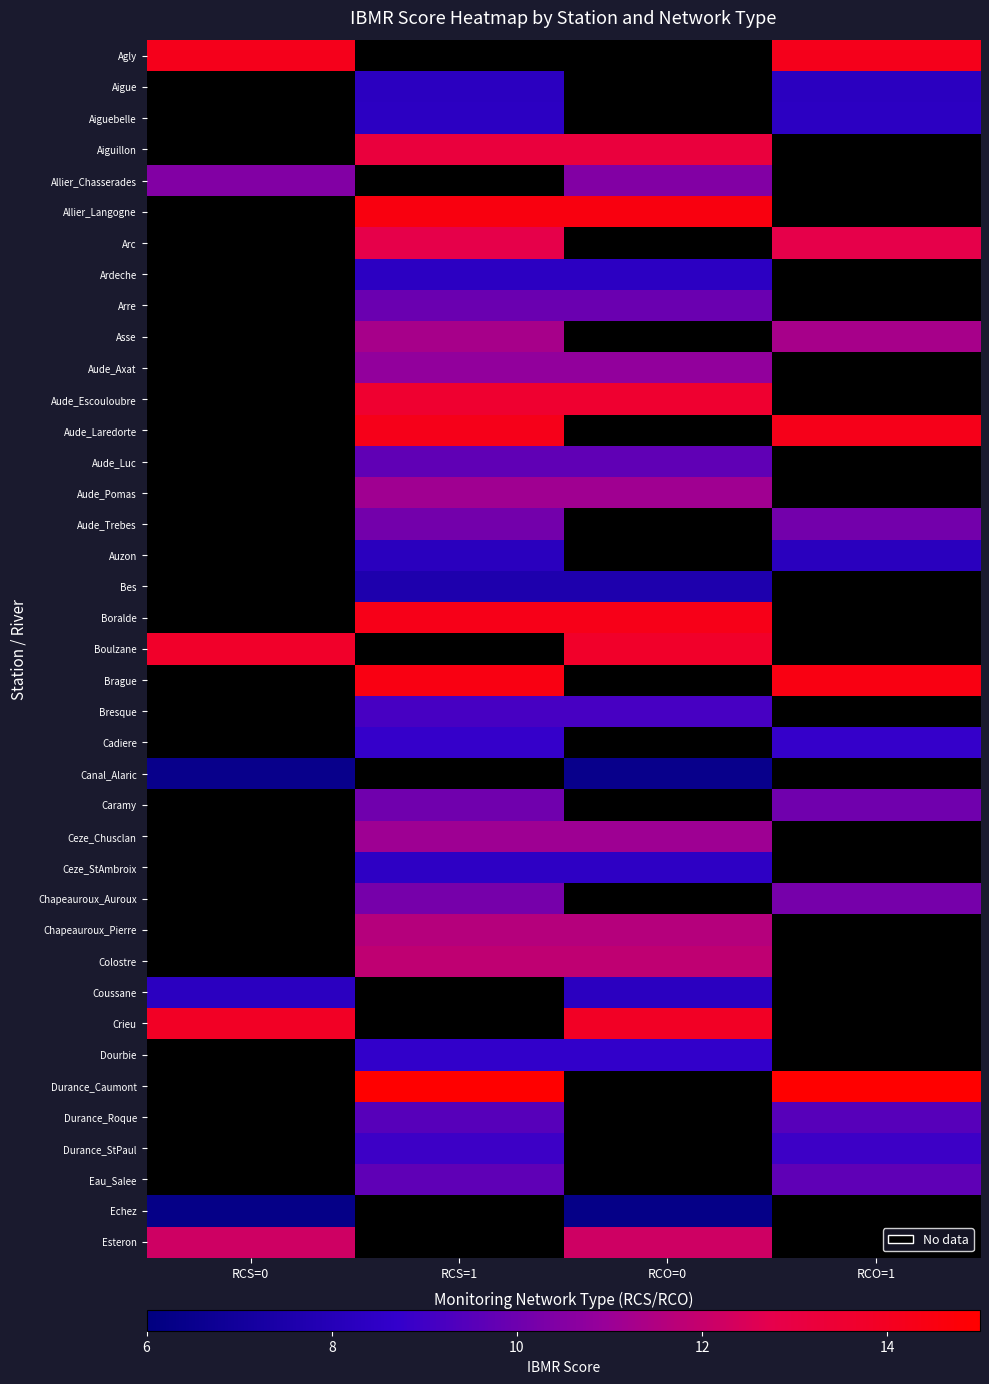

How many positive values does the Aiguebelle series have?

2